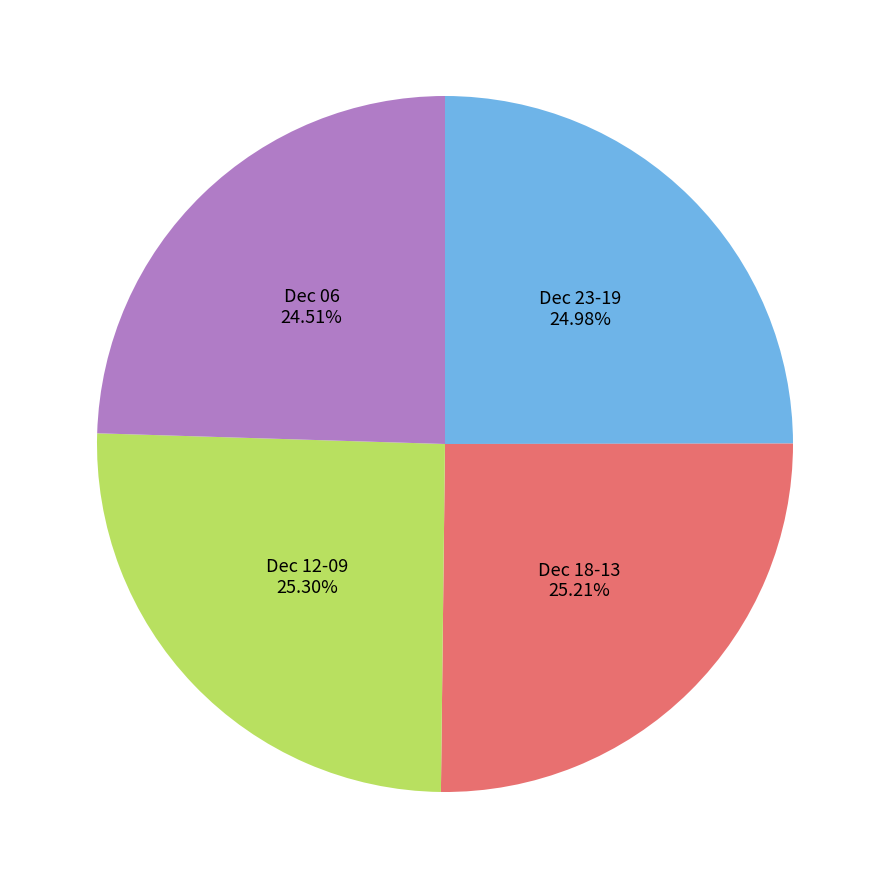

Which has a higher value, Dec 06 or Dec 12-09?

Dec 12-09